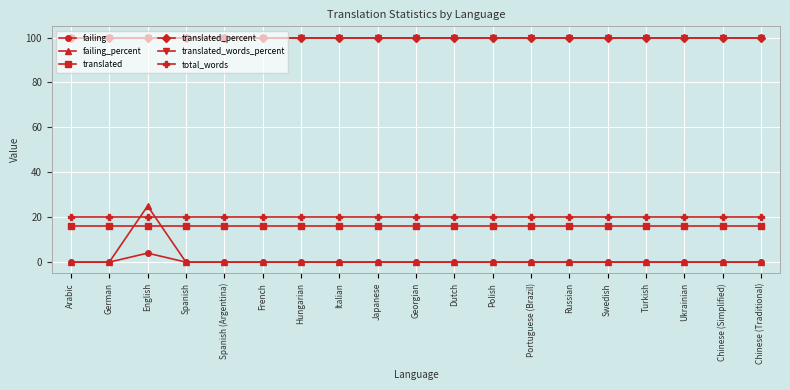

Is this an area chart (filled region under the line)?

No